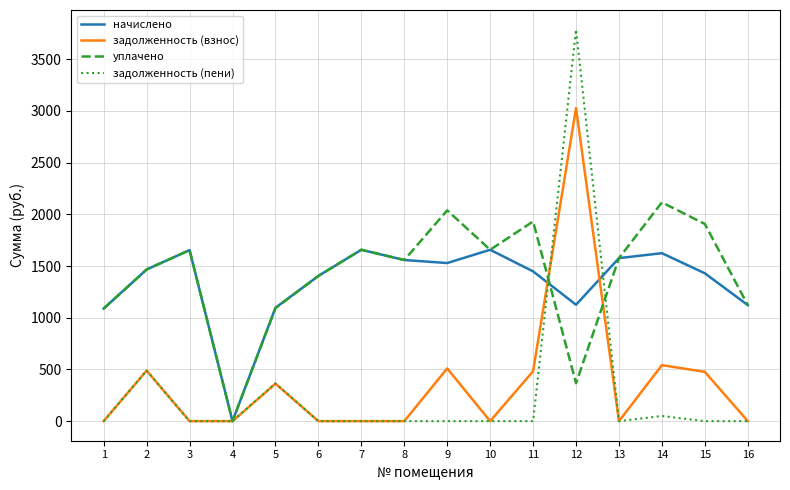

List the series in order of their peak value, highest first.

задолженность (пени), задолженность (взнос), уплачено, начислено